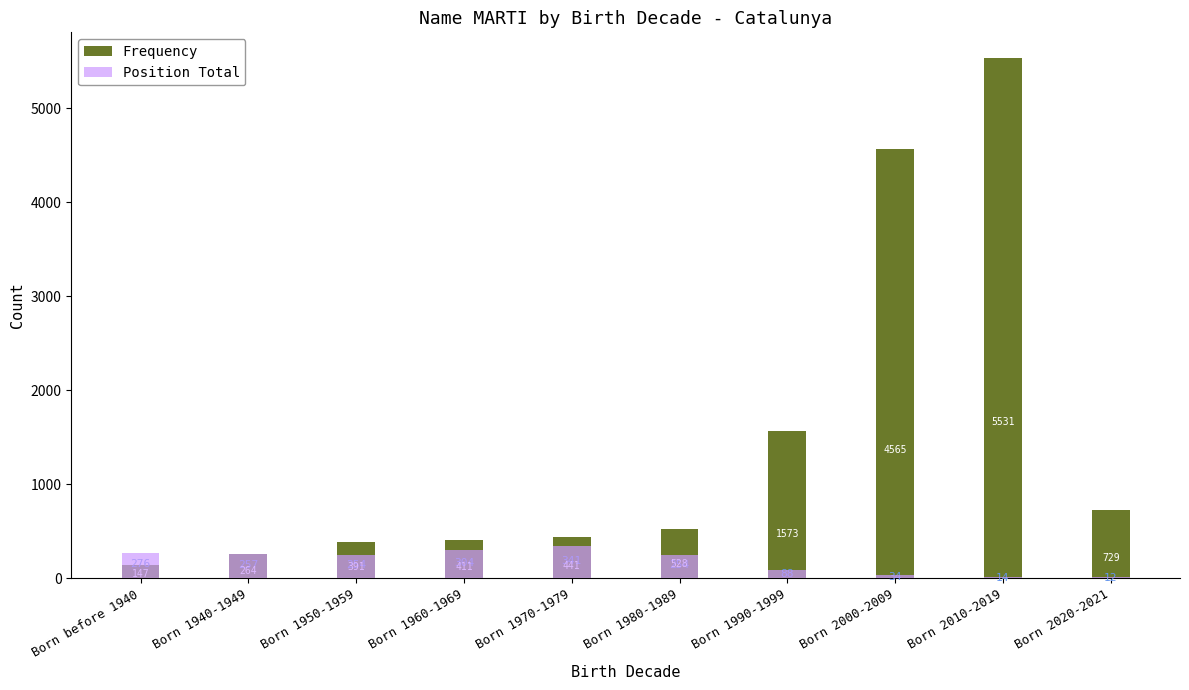

The Frequency series shows 1573 at Born 1990-1999. True or false?

True